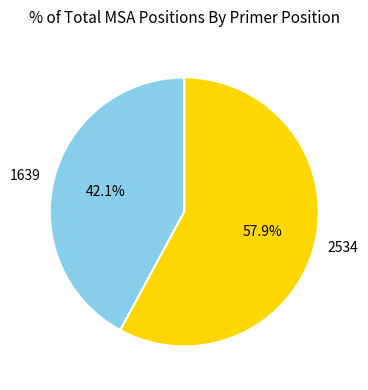

Does 1639 account for over 50% of the chart?

No